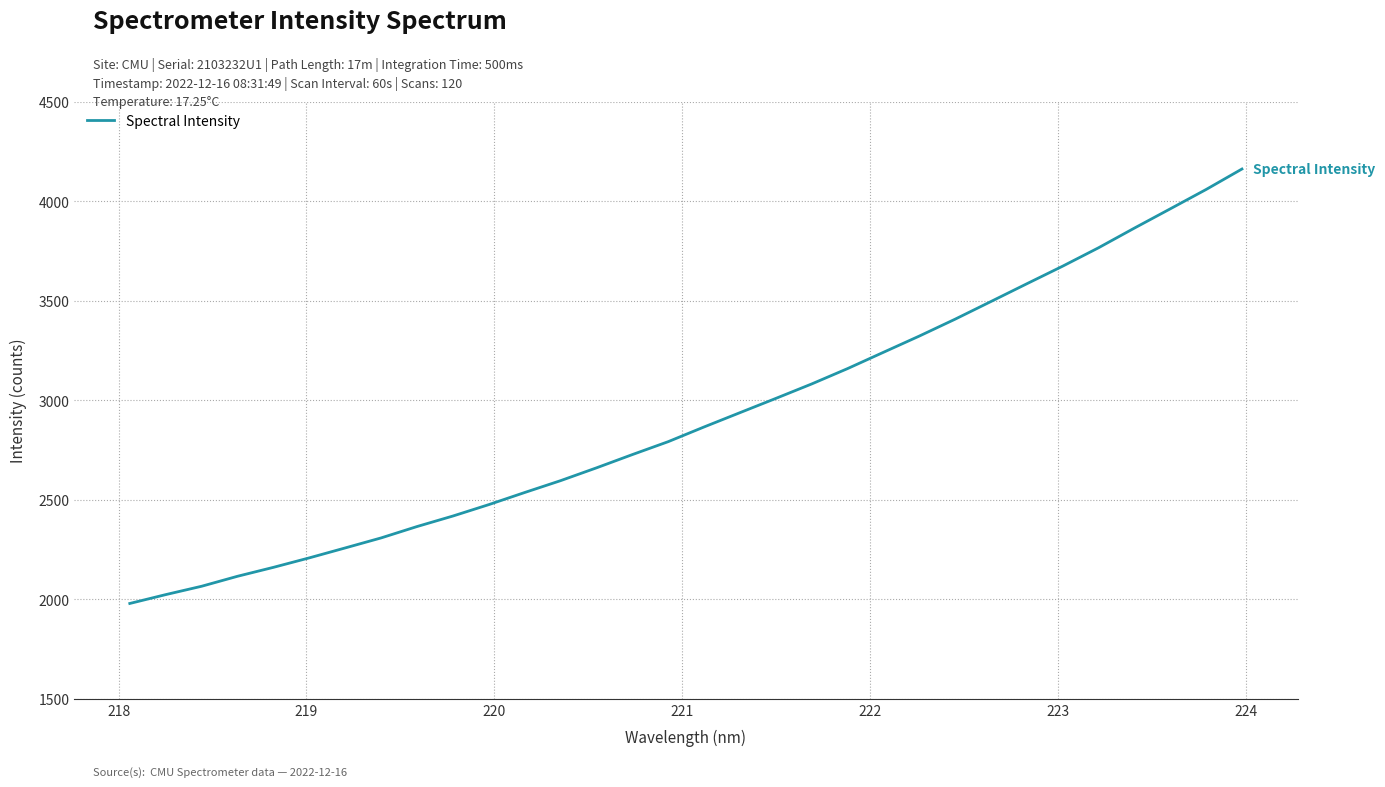

How many lines are shown in the chart?

1